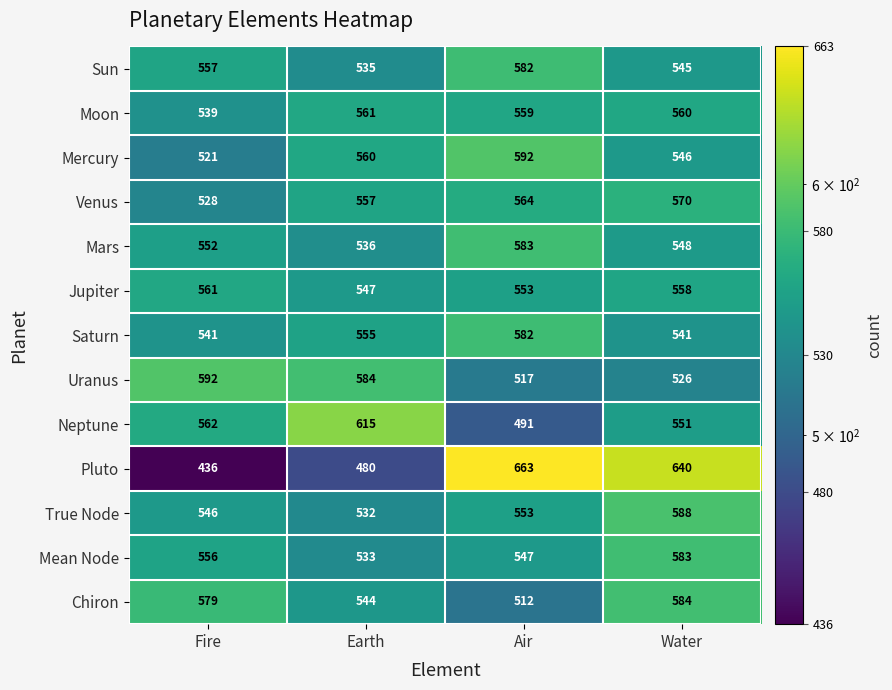

At which label is Pluto closest to 549?

Earth